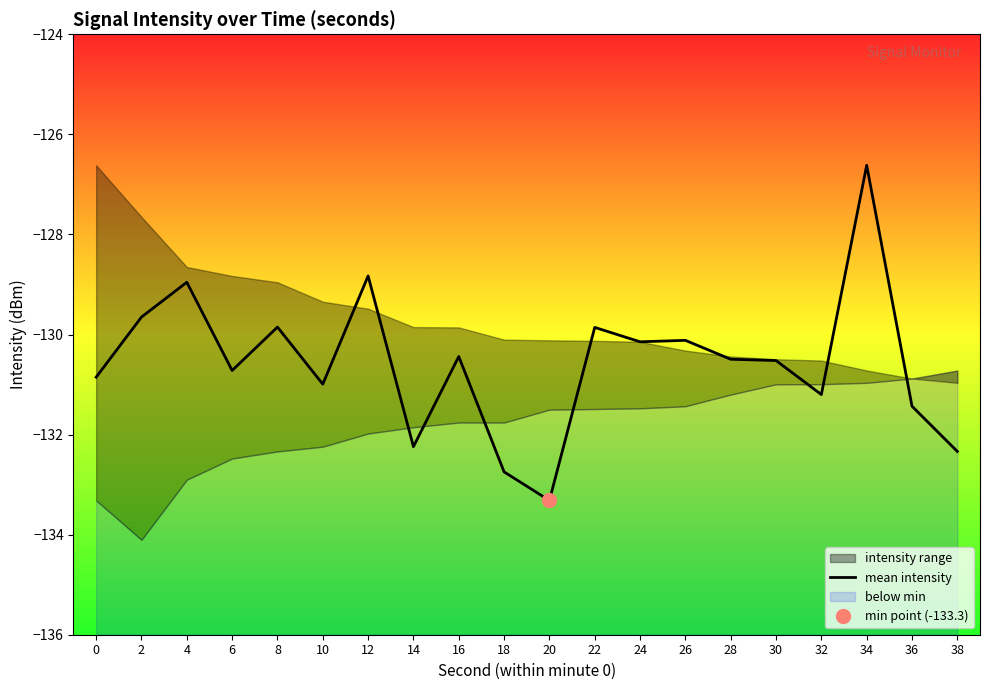

The value at 8 is -129.9. True or false?

True